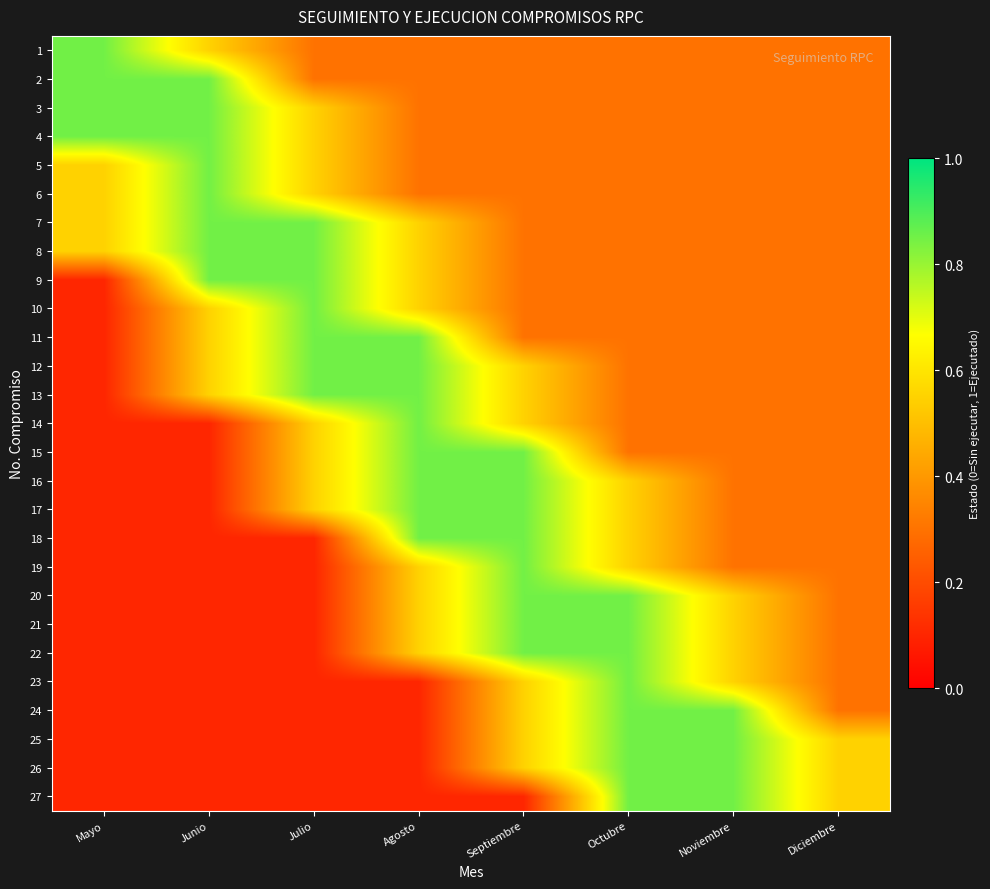

At which category is the sum across all series the highest?

Septiembre